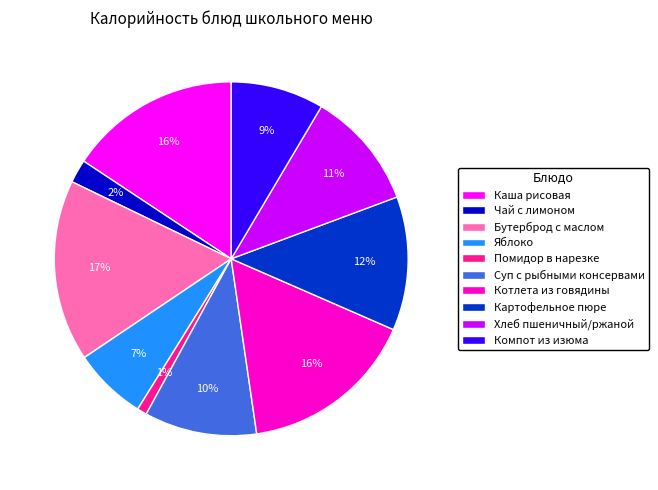

How many segments does this pie chart have?

10